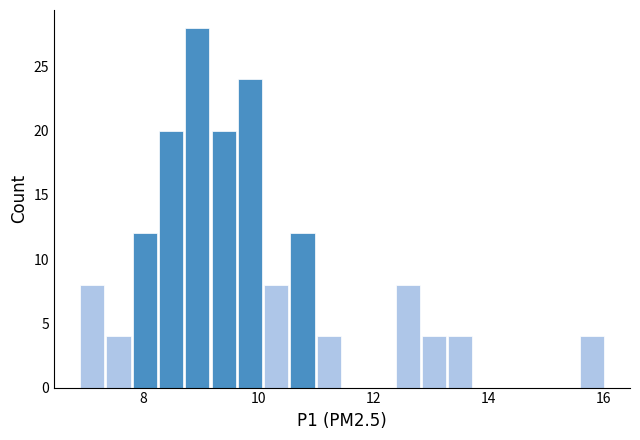

Around what value on the x-axis is the tallest bar? Give the approximate position of its centre, as read against the axis.

9.0